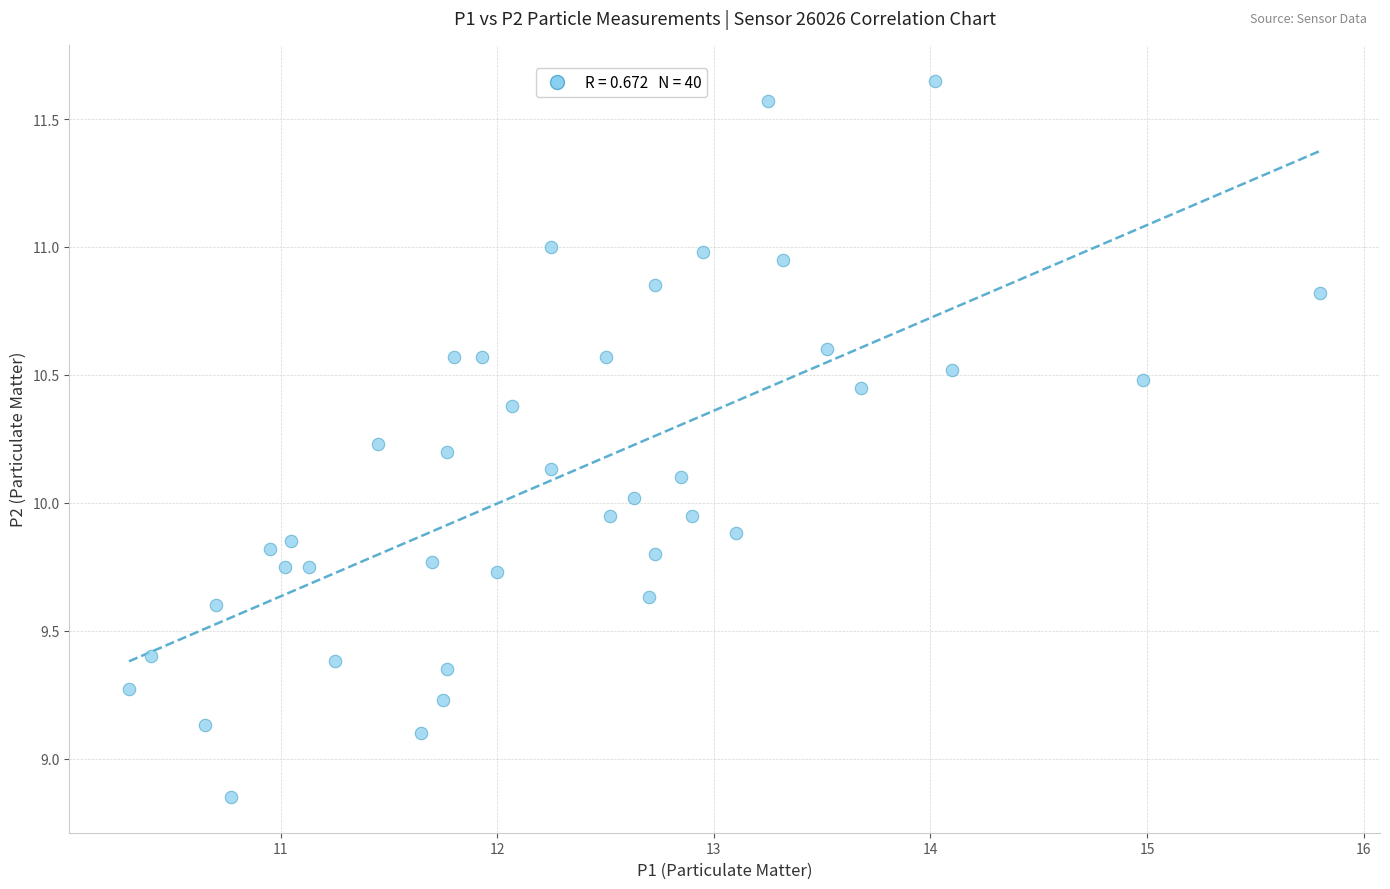

What is the range of Y values (max minus min)?

2.8